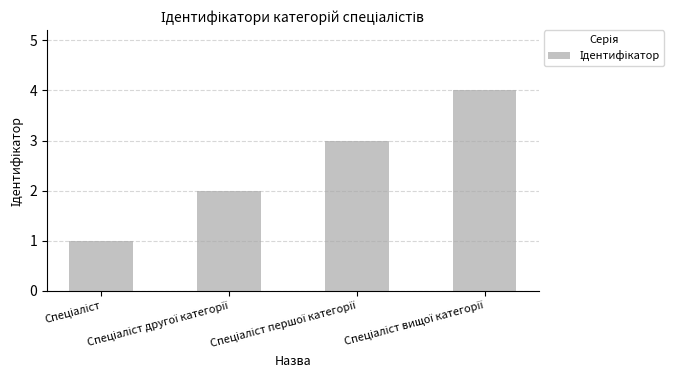

Count the number of categories in the chart.

4